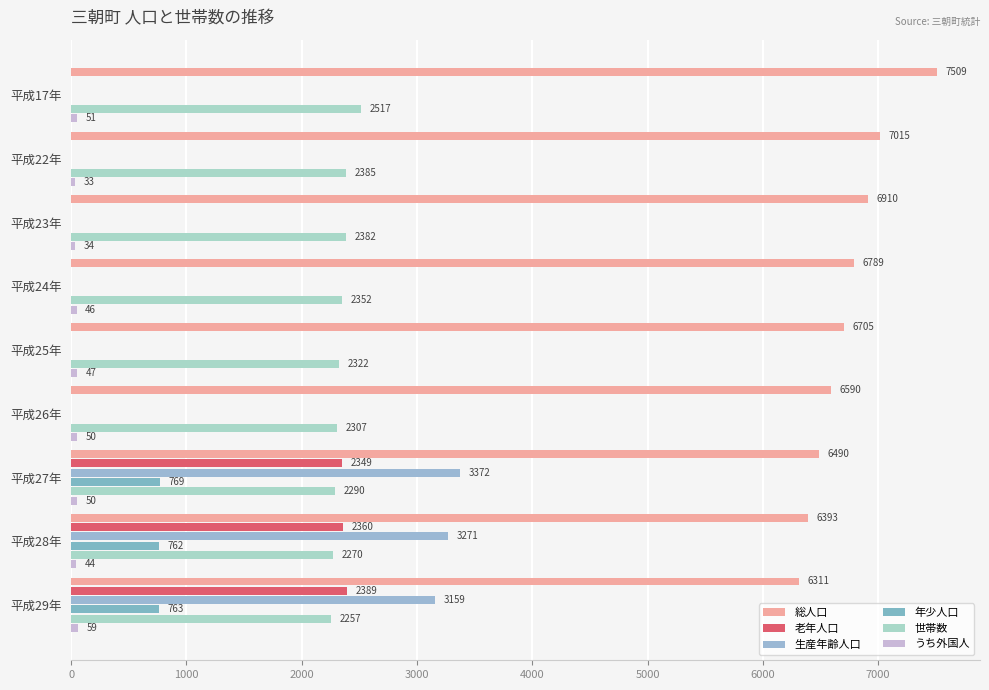

What is the sum of all 総人口 values?

60712